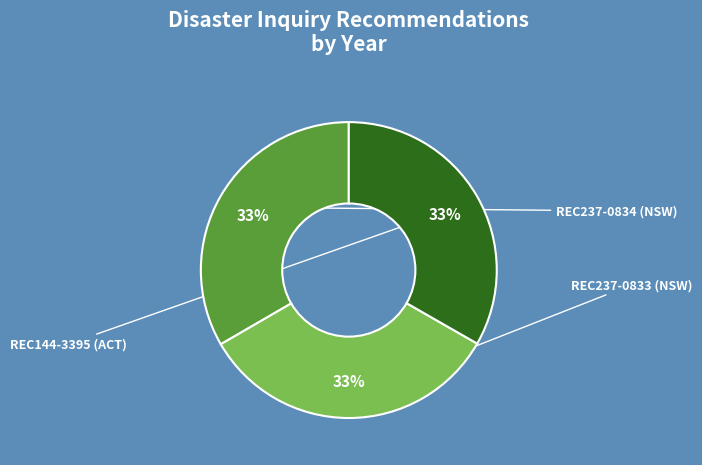

Is there a majority slice in this chart?

No